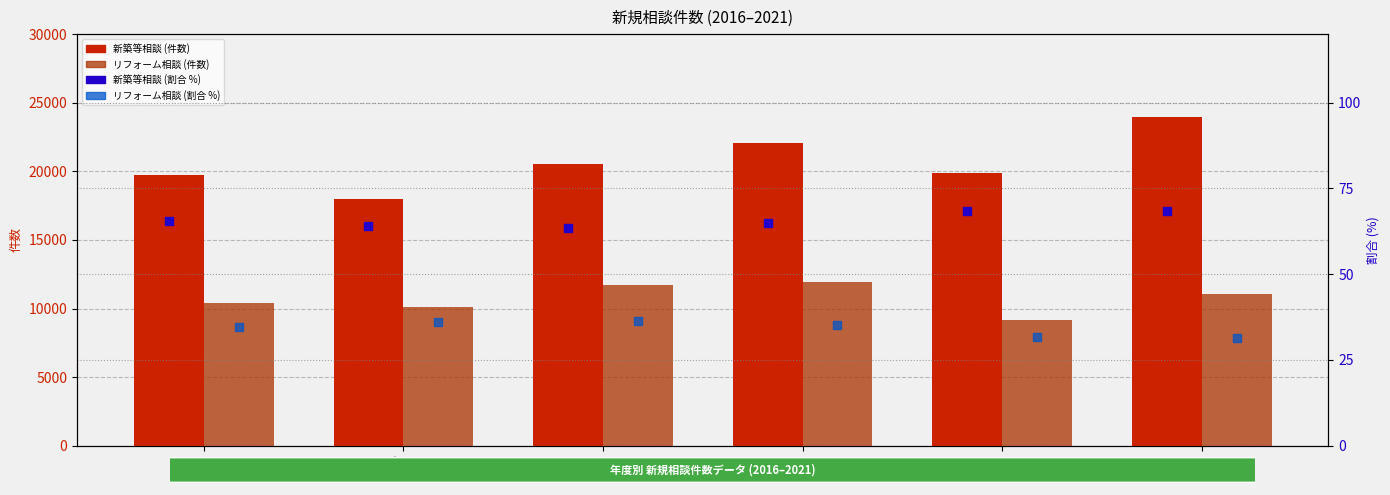

At which category is the sum across all series the highest?

2021